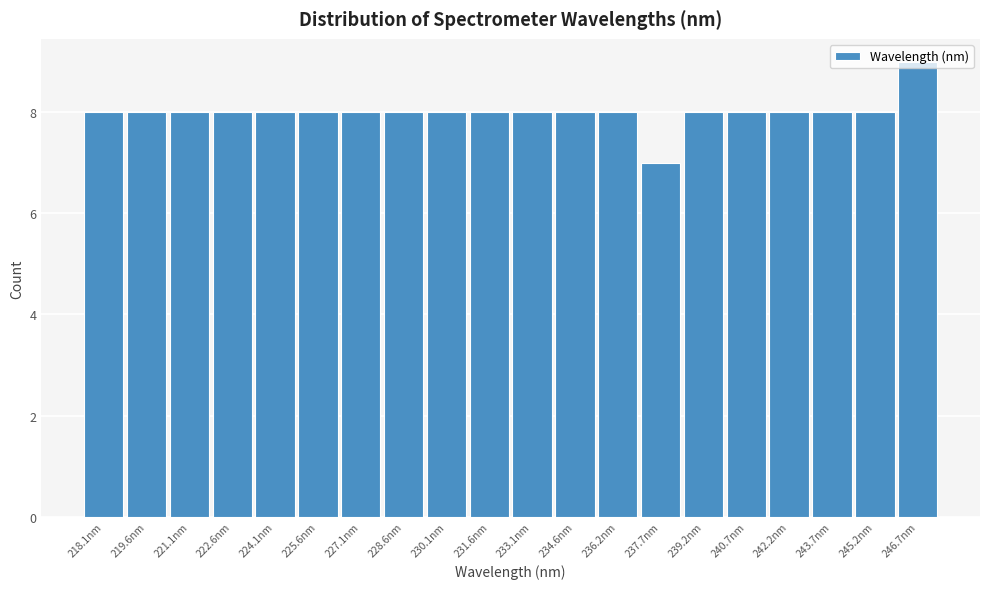

What is the approximate value at 233.1nm?

8